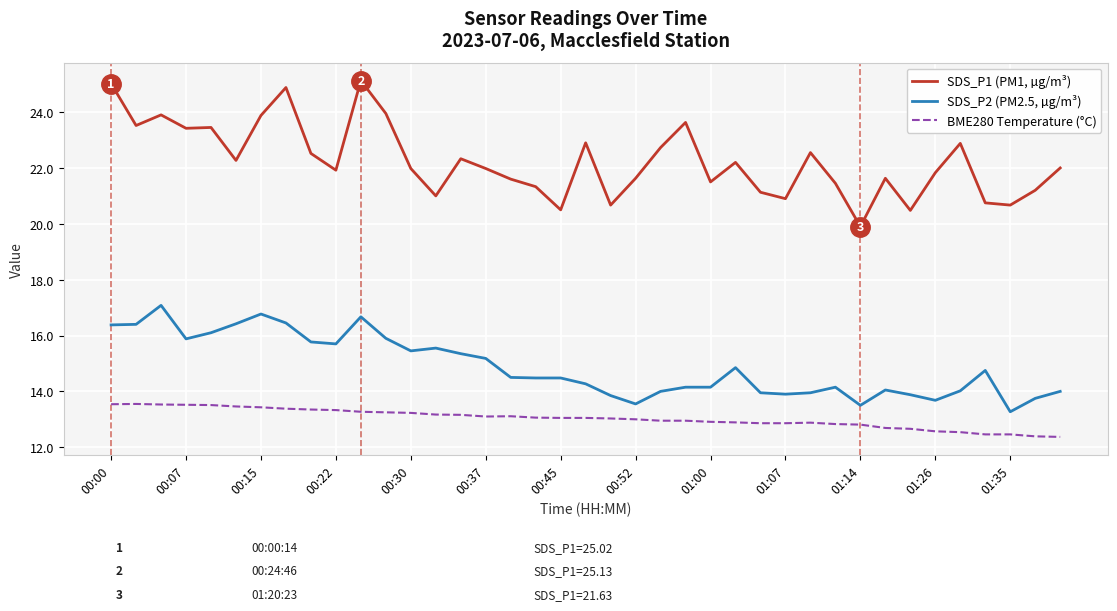

True or false: SDS_P2 (PM2.5, µg/m³) and SDS_P1 (PM1, µg/m³) intersect in this chart.

False